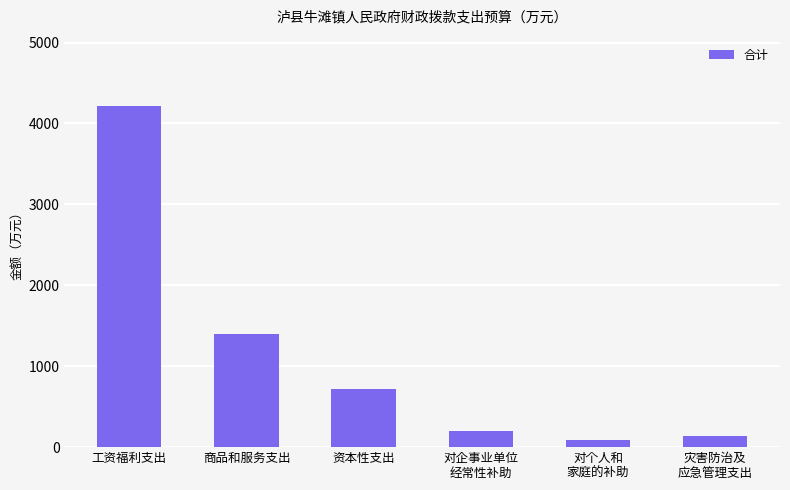

What is the smallest value displayed?

92.0